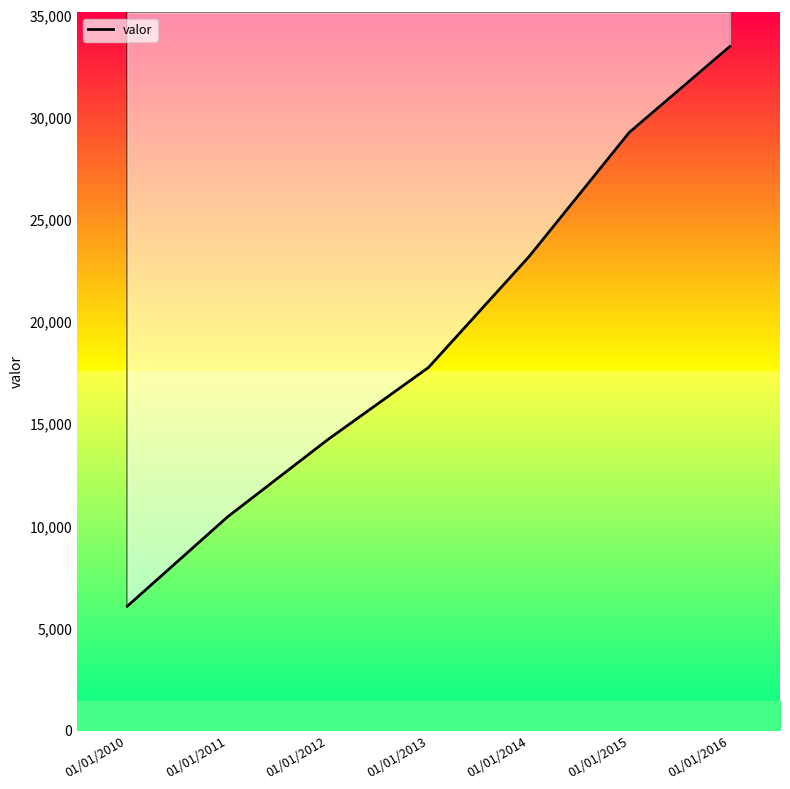

How many values are between 10434 and 29250?

5